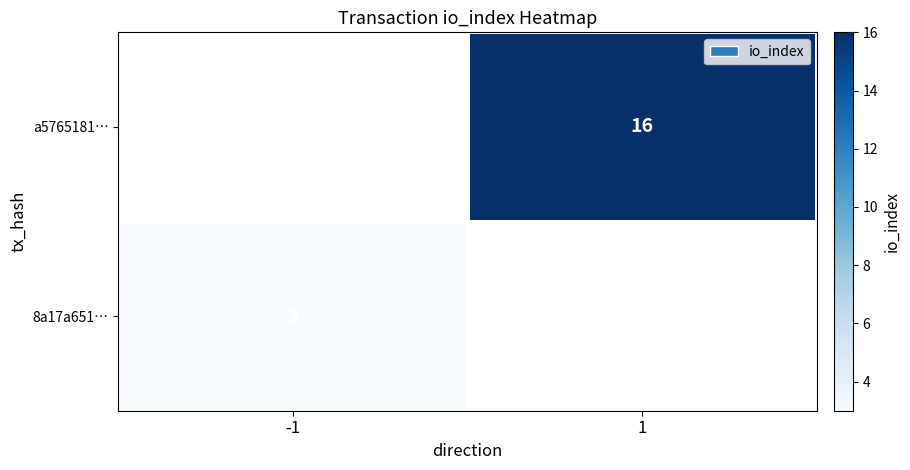

Is it true that 8a17a651… equals 2 at -1?

False